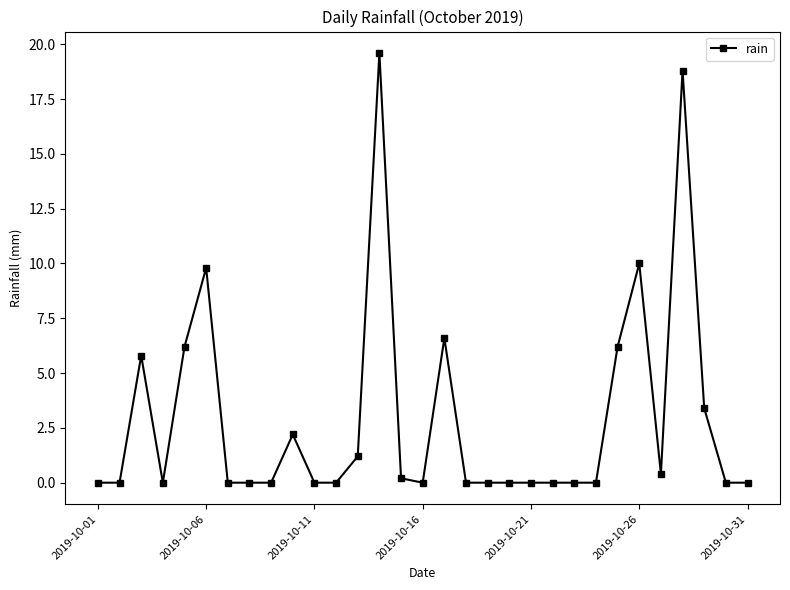

What is the greatest value displayed?

19.6